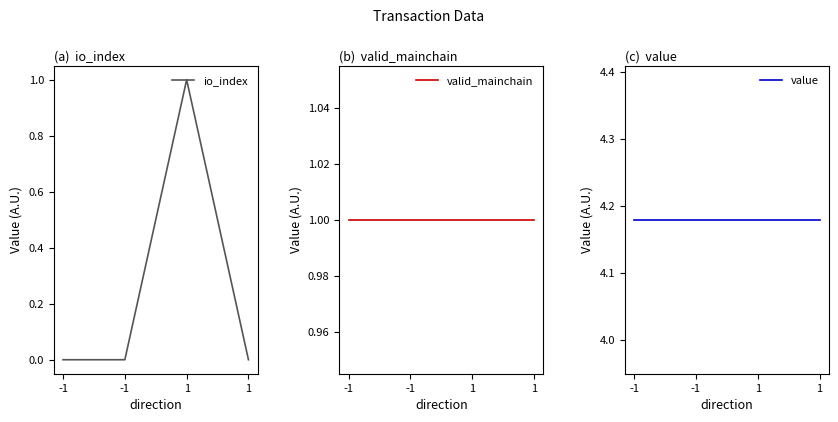

What is the average value of the io_index series?

0.2